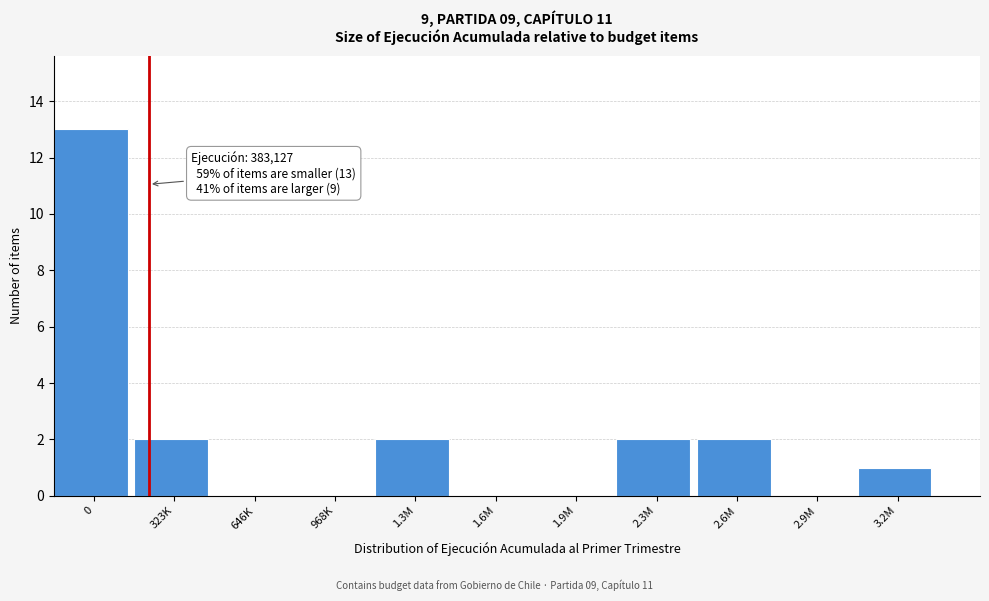

Reading right to left, extract all data points from this chart.

3.2M=1	2.9M=0	2.6M=2	2.3M=2	1.9M=0	1.6M=0	1.3M=2	968K=0	646K=0	323K=2	0=13